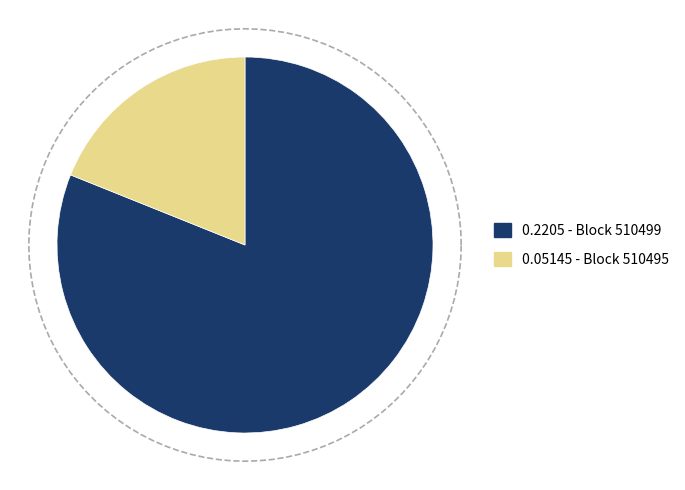

Is 510495 the majority of the pie?

No